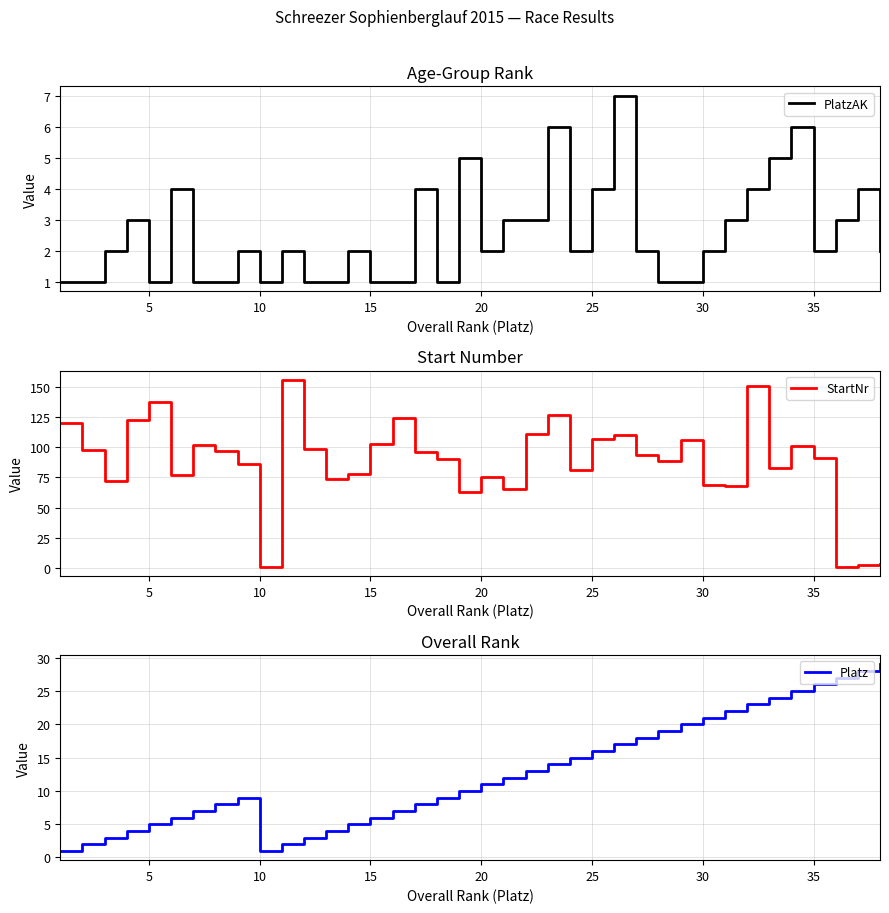

What is the highest value of the PlatzAK series?

7